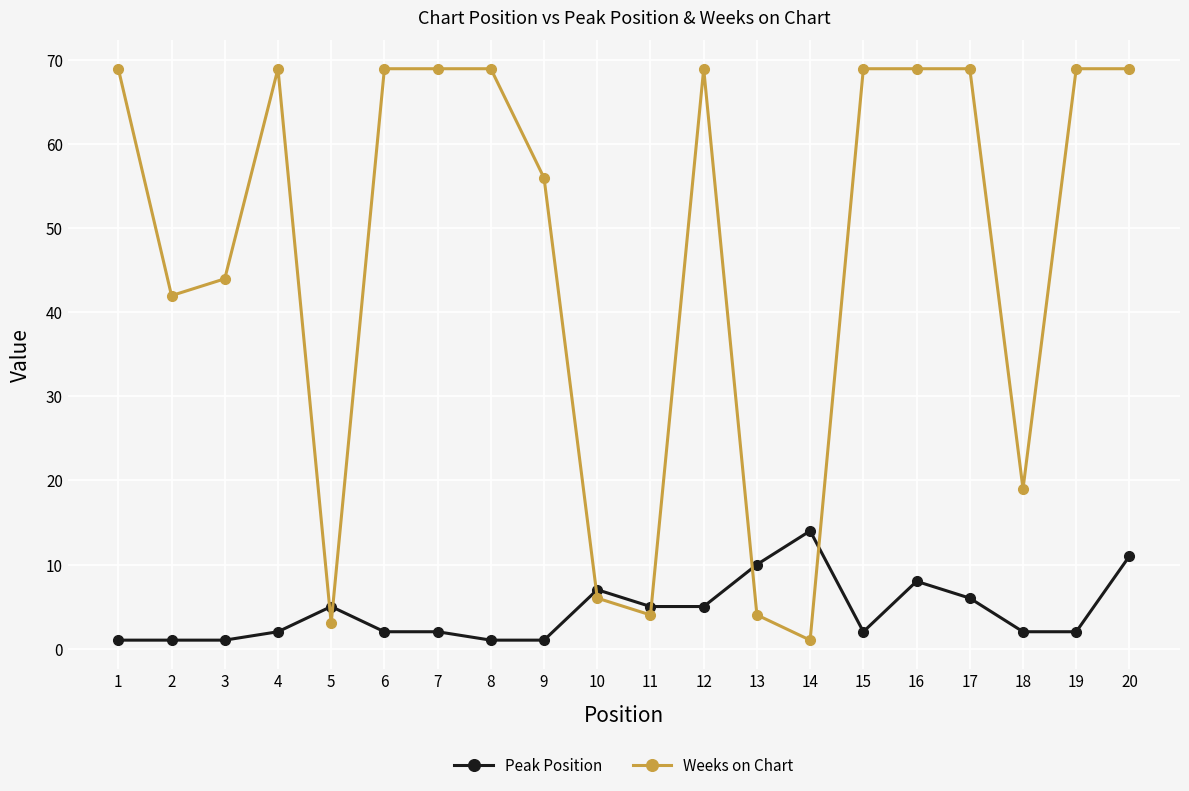

Reading right to left, extract all data points from this chart.

Peak Position: 20=11	19=2	18=2	17=6	16=8	15=2	14=14	13=10	12=5	11=5	10=7	9=1	8=1	7=2	6=2	5=5	4=2	3=1	2=1	1=1
Weeks on Chart: 20=69	19=69	18=19	17=69	16=69	15=69	14=1	13=4	12=69	11=4	10=6	9=56	8=69	7=69	6=69	5=3	4=69	3=44	2=42	1=69